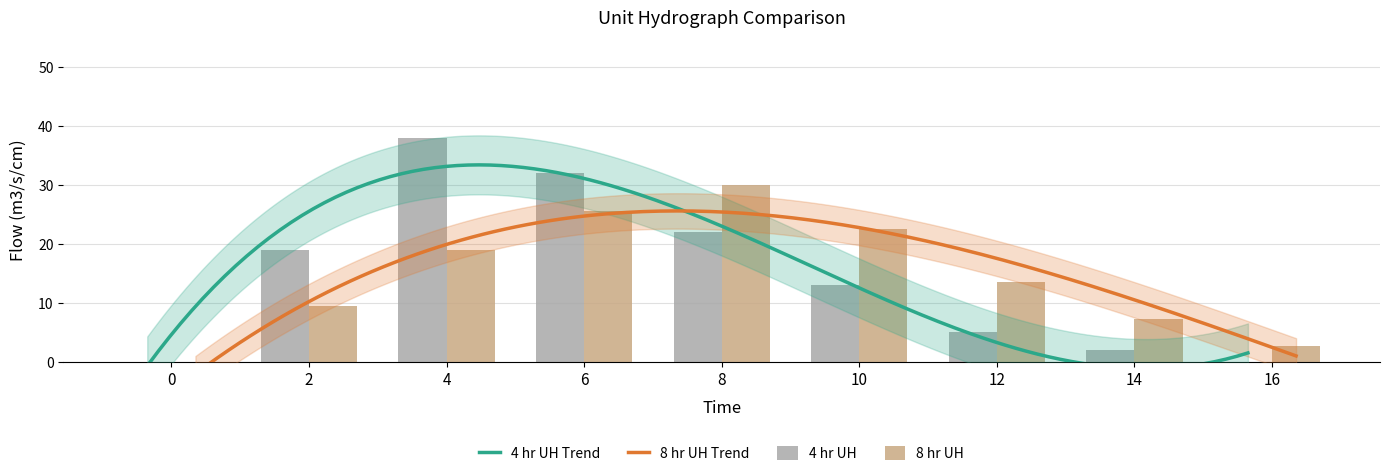

How many values in 4 hr UH are above zero?

7